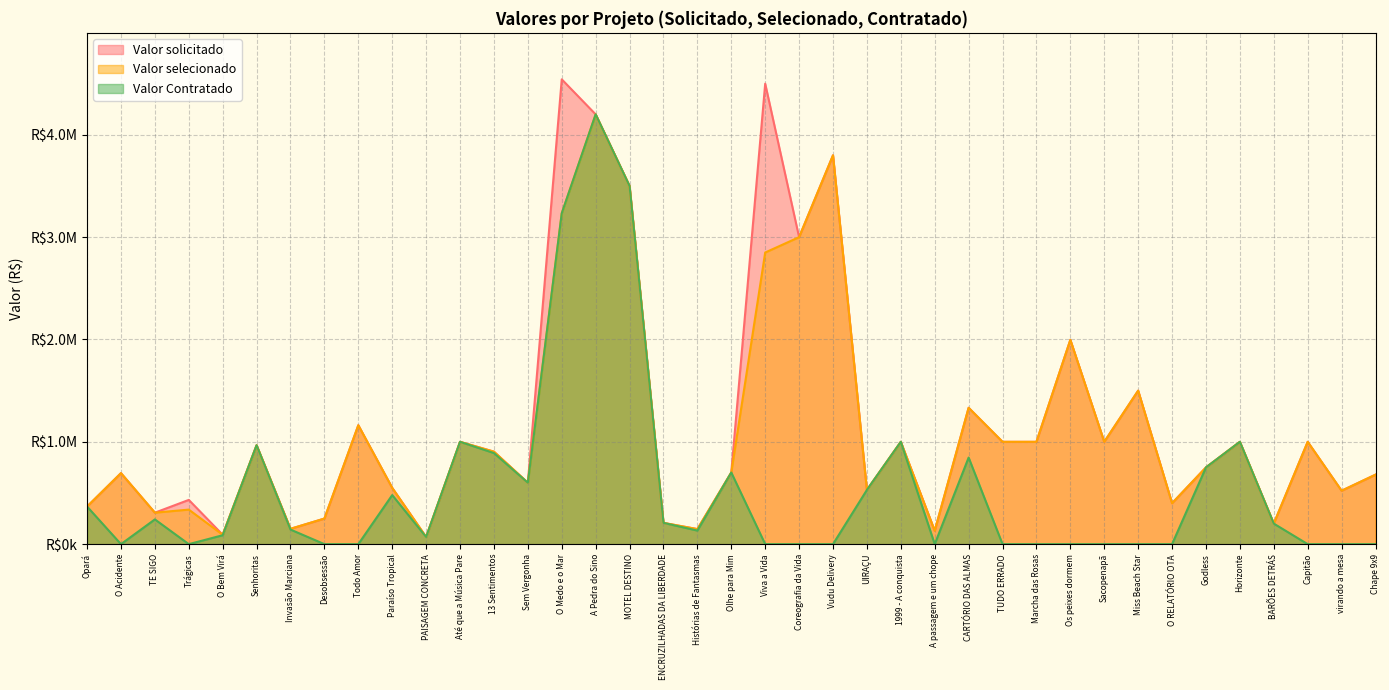

At which category does the chart reach its minimum across all series?

O Acidente